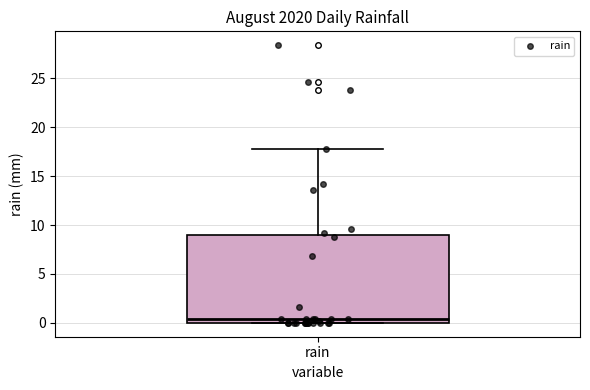

Transcribe this box plot: give where the median line is, the range the box spans, and where the two whiskers end, as read against the y-axis. The values are not printed on the chart, so give them approximately, as read against the axis.

median 0.5, box 0.0 to 9.0, whiskers 0.0 to 18.0